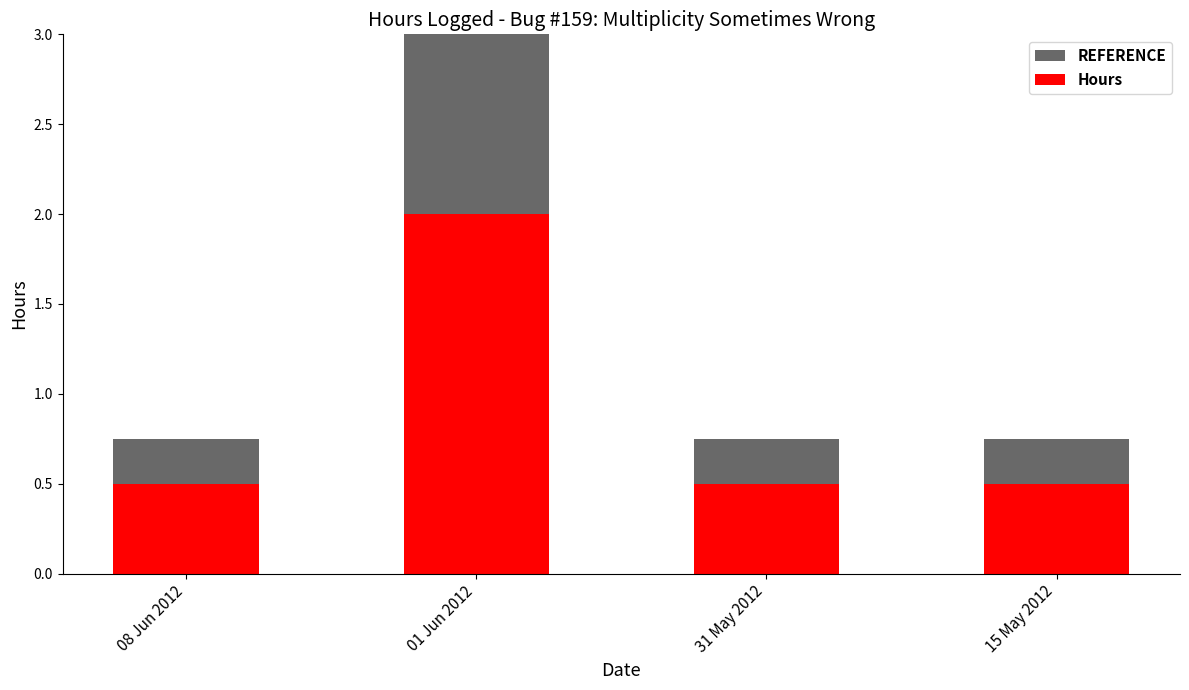

Reading left to right, what are all the values shown in this chart?

REFERENCE: 0.8	3.0	0.8	0.8
Hours: 0.5	2.0	0.5	0.5